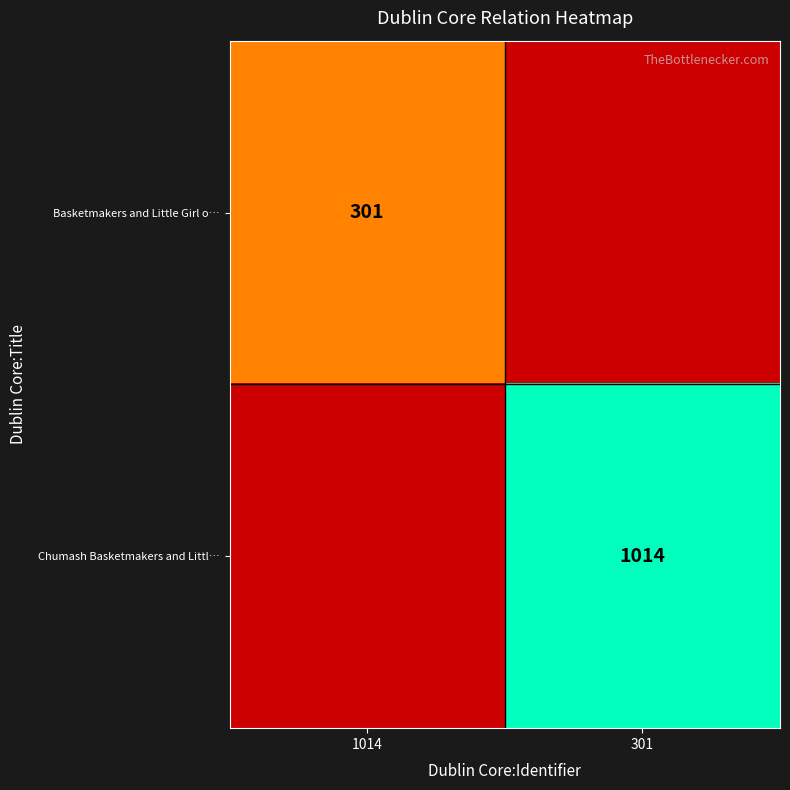

Is it true that Basketmakers and Little Girl o… equals 174 at 1014?

False